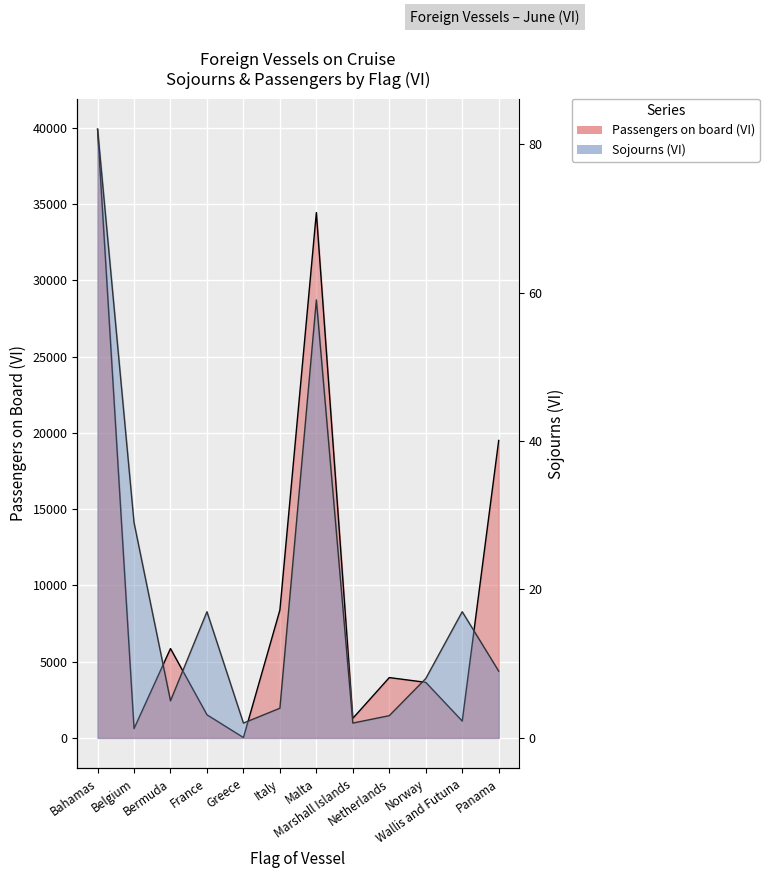

Rank the series by their average value, from lowest to highest.

Sojourns (VI), Passengers on board (VI)